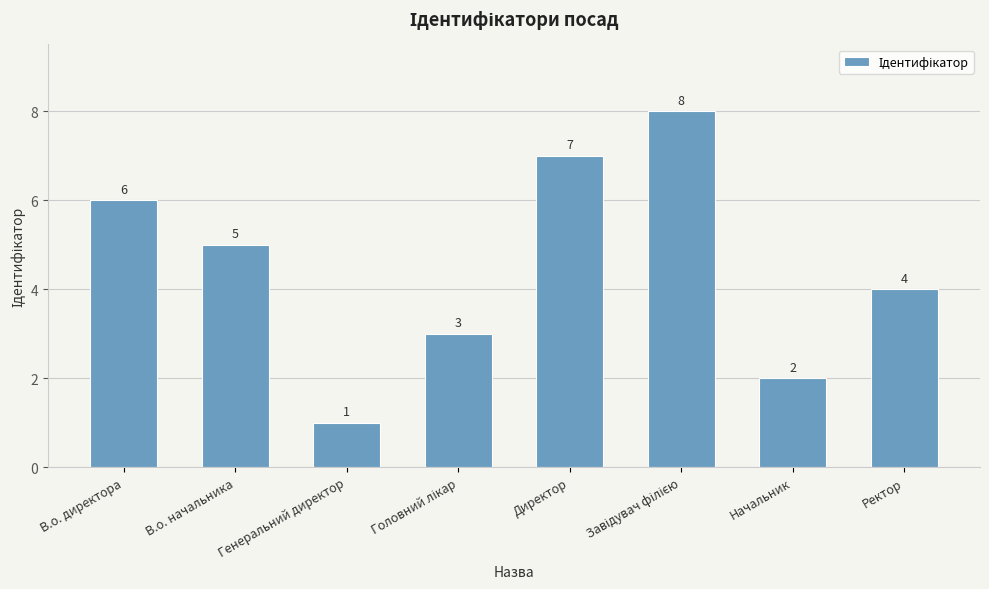

What is the value of the 7th bar from the left?

2